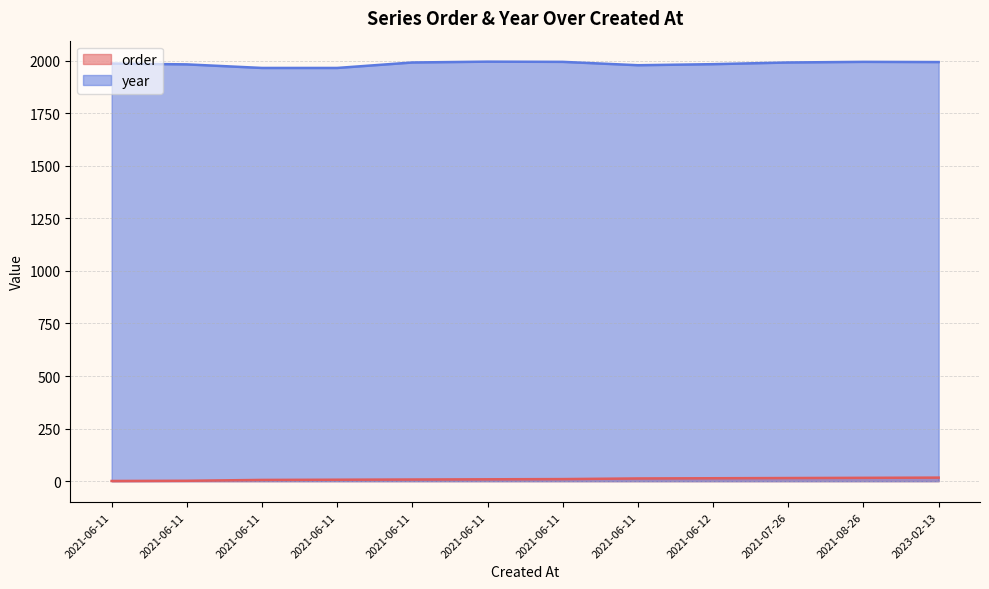

Which category has the highest value in the year series?

2021-06-11